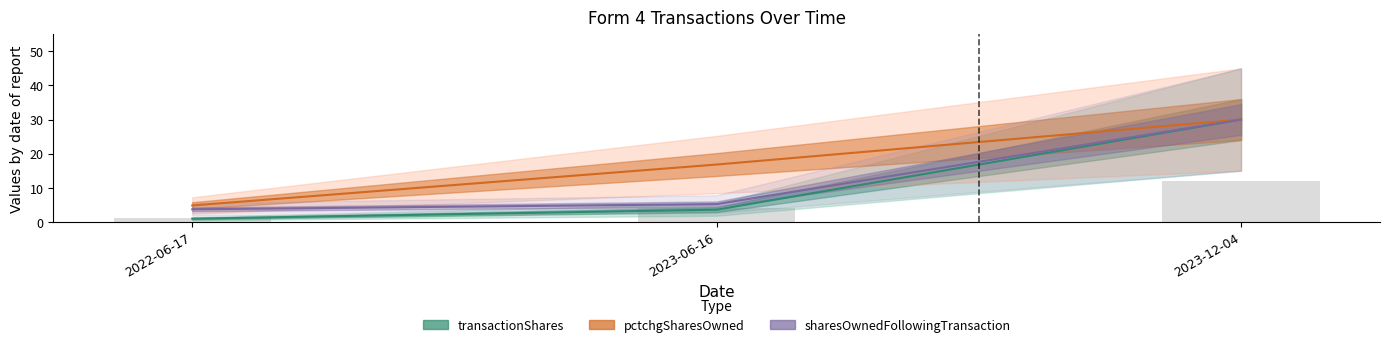

Which category has the lowest value across all series?

2022-06-17